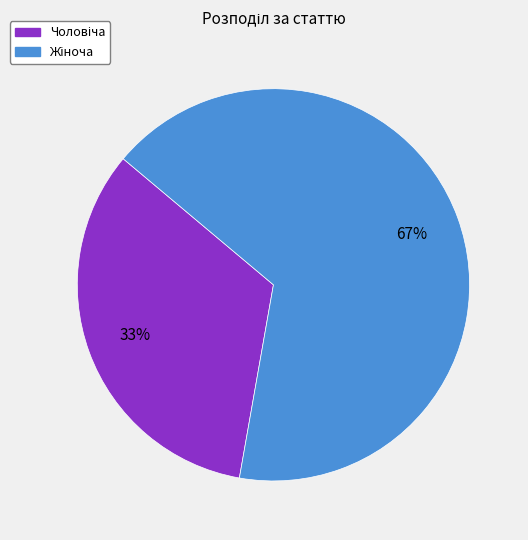

How many slices are in this pie chart?

2